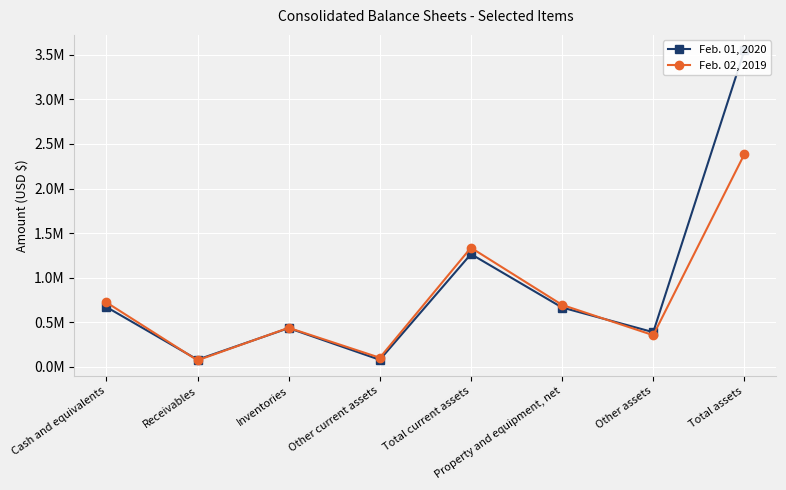

What is the difference between the second highest and second lowest values in the Feb. 01, 2020 series?

1184498